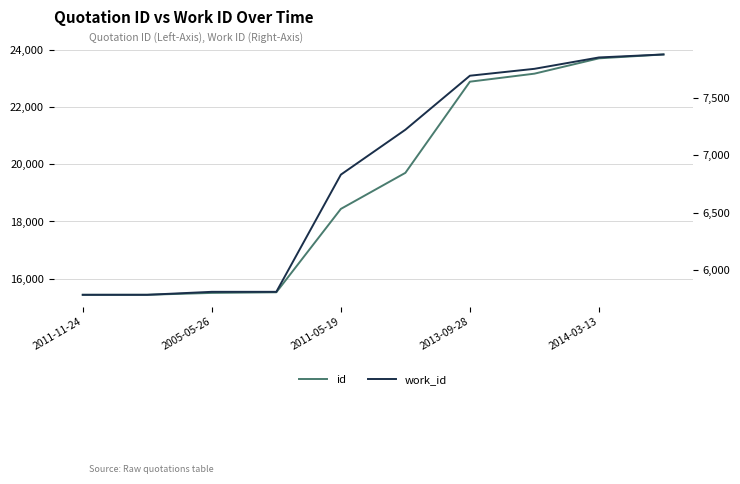

What is the difference between the highest and lowest values at 2013-09-28?

15185